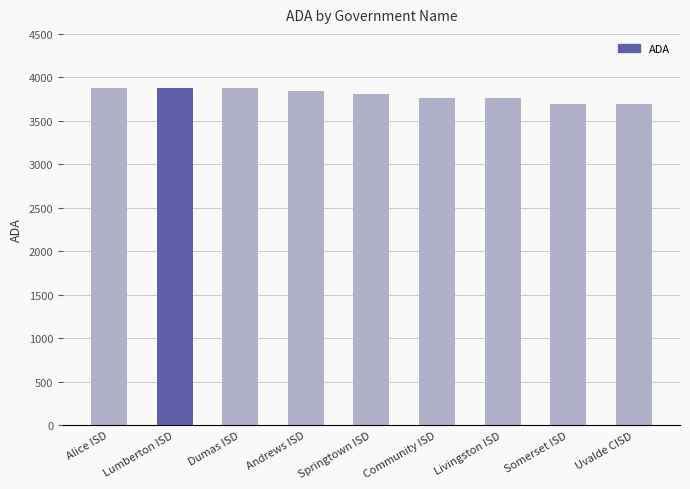

What is the minimum value shown in the chart?

3691.6